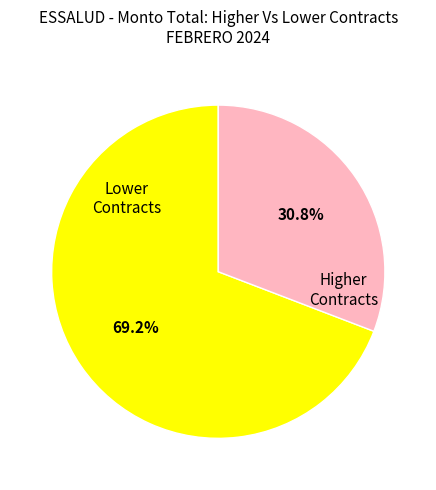

Is there a majority slice in this chart?

Yes